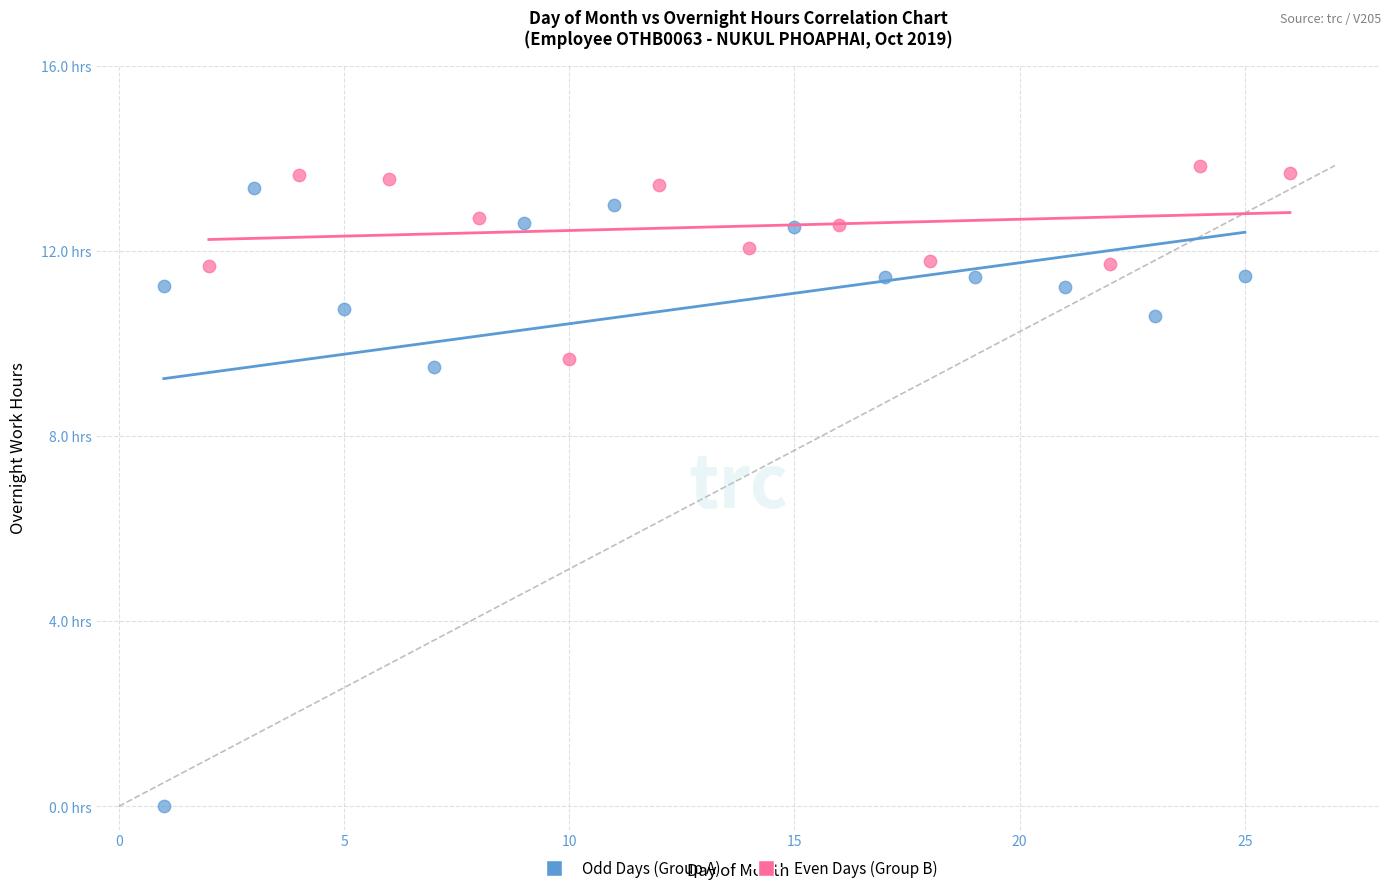

What are all the series names shown in the legend?

Odd Days (Group A), Even Days (Group B)